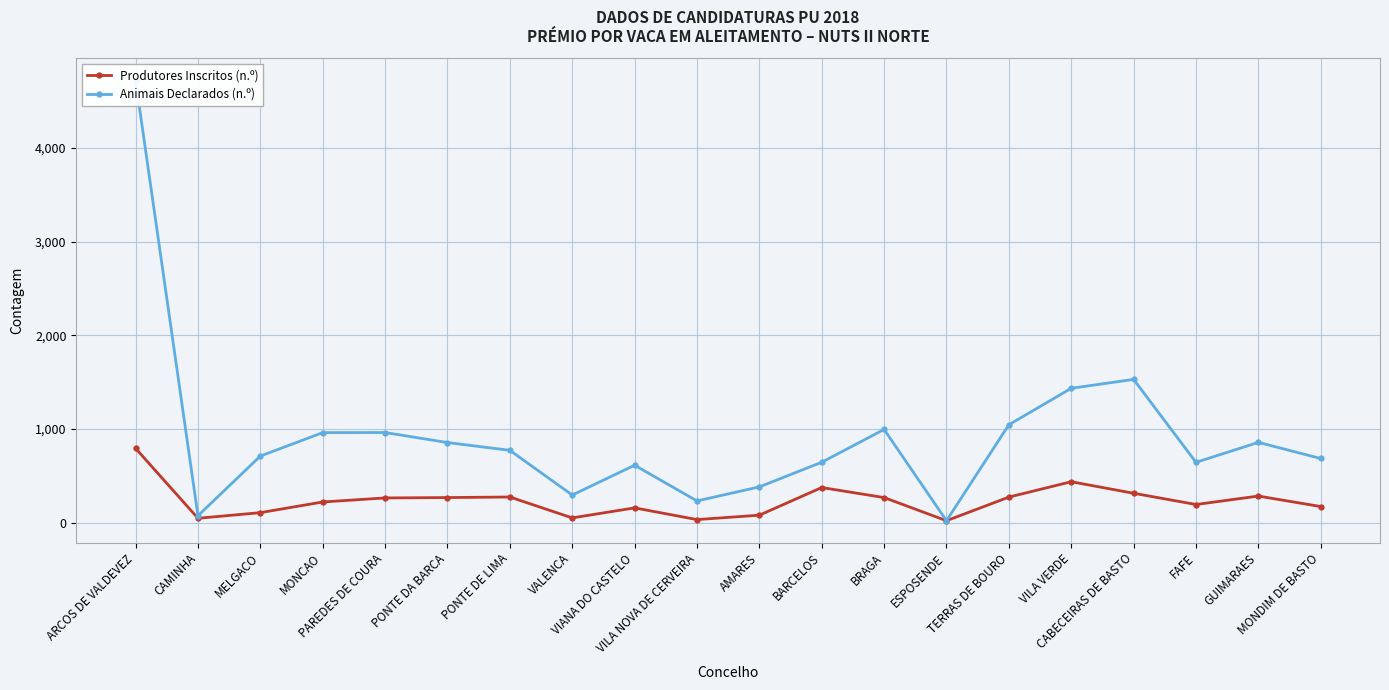

Is the value of Produtores Inscritos (n.º) at MELGACO greater than the value of Animais Declarados (n.º) at VIANA DO CASTELO?

No